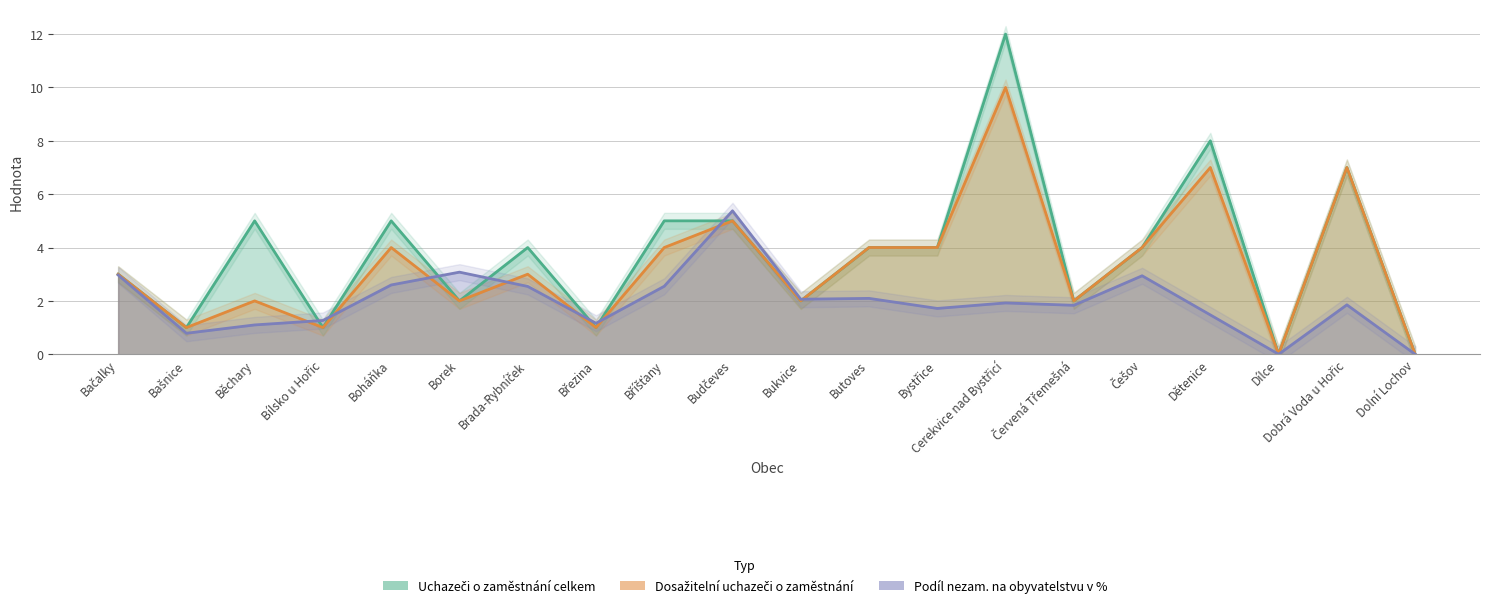

Reading left to right, list all the values displayed in this chart.

Uchazeči o zaměstnání celkem: Bačalky=3.0	Bašnice=1.0	Běchary=5.0	Bílsko u Hořic=1.0	Boháňka=5.0	Borek=2.0	Brada-Rybníček=4.0	Březina=1.0	Bříšťany=5.0	Budčeves=5.0	Bukvice=2.0	Butoves=4.0	Bystřice=4.0	Cerekvice nad Bystřicí=12.0	Červená Třemešná=2.0	Češov=4.0	Dětenice=8.0	Dílce=0.0	Dobrá Voda u Hořic=7.0	Dolní Lochov=0.0
Dosažitelní uchazeči o zaměstnání: Bačalky=3.0	Bašnice=1.0	Běchary=2.0	Bílsko u Hořic=1.0	Boháňka=4.0	Borek=2.0	Brada-Rybníček=3.0	Březina=1.0	Bříšťany=4.0	Budčeves=5.0	Bukvice=2.0	Butoves=4.0	Bystřice=4.0	Cerekvice nad Bystřicí=10.0	Červená Třemešná=2.0	Češov=4.0	Dětenice=7.0	Dílce=0.0	Dobrá Voda u Hořic=7.0	Dolní Lochov=0.0
Podíl nezam. na obyvatelstvu v %: Bačalky=3.0	Bašnice=0.8	Běchary=1.1	Bílsko u Hořic=1.3	Boháňka=2.6	Borek=3.1	Brada-Rybníček=2.5	Březina=1.2	Bříšťany=2.5	Budčeves=5.4	Bukvice=2.1	Butoves=2.1	Bystřice=1.7	Cerekvice nad Bystřicí=1.9	Červená Třemešná=1.8	Češov=2.9	Dětenice=1.5	Dílce=0.0	Dobrá Voda u Hořic=1.9	Dolní Lochov=0.0